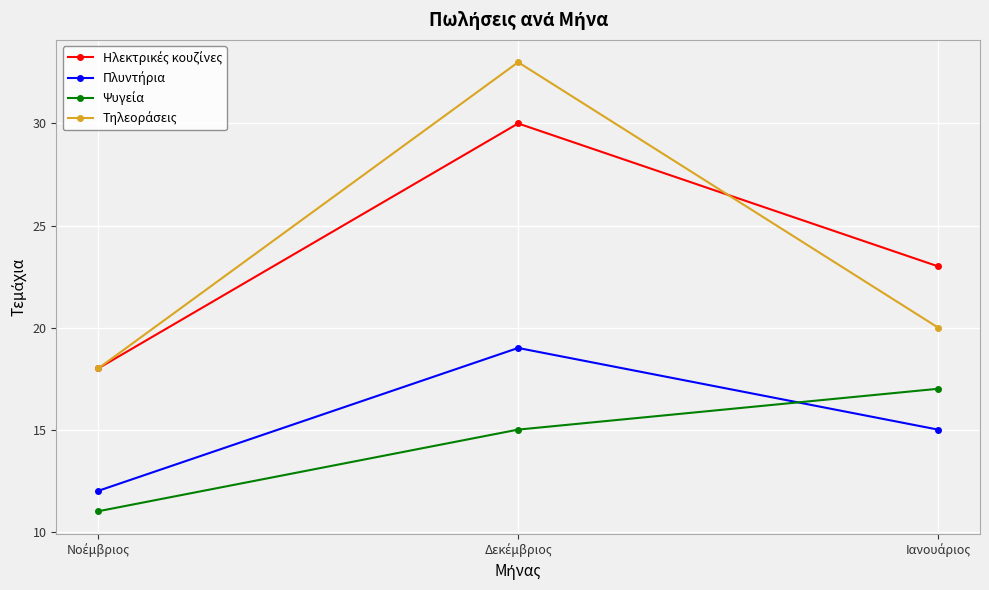

At how many categories does at least one series exceed 14?

3